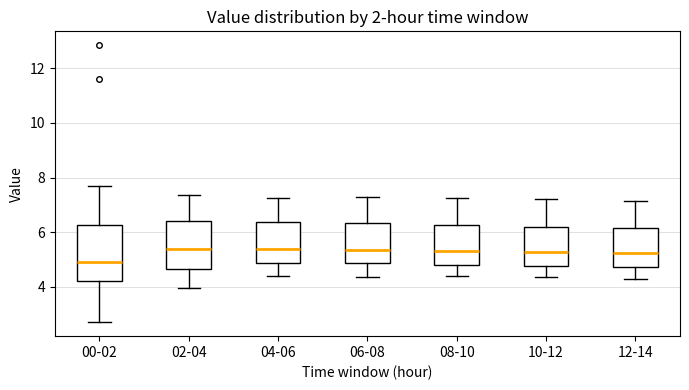

Which box has the lowest median line?

00-02